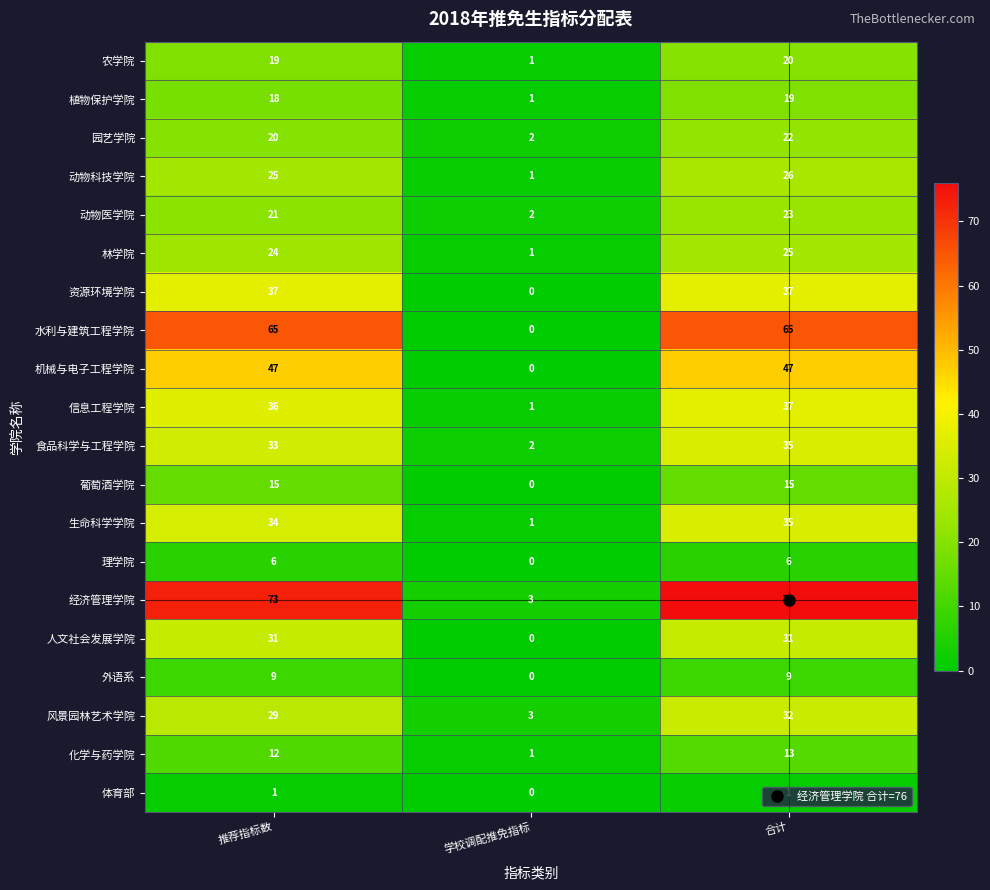

What is the average value of the 机械与电子工程学院 series?

31